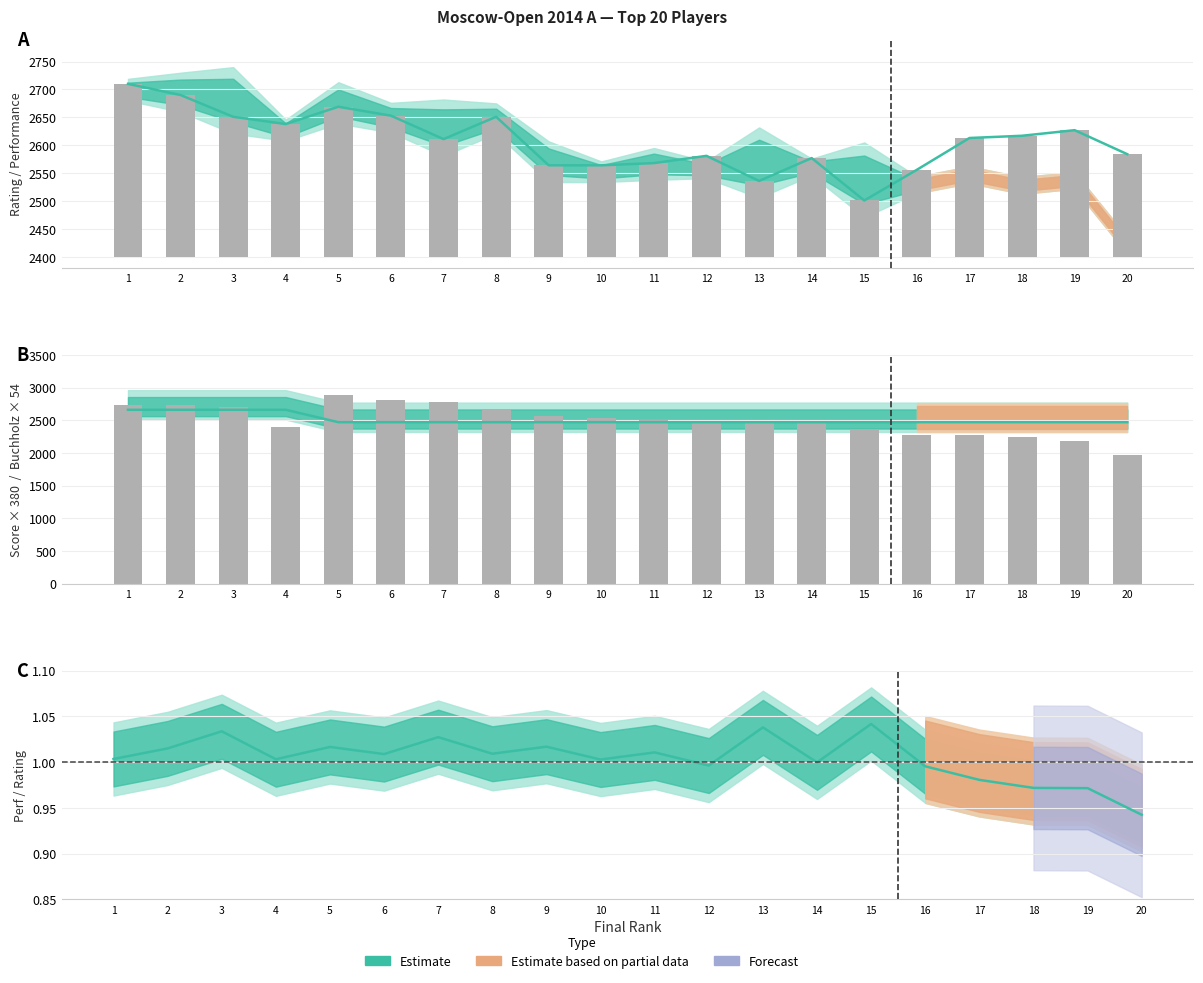

What is the total value across all series at 19?

7511